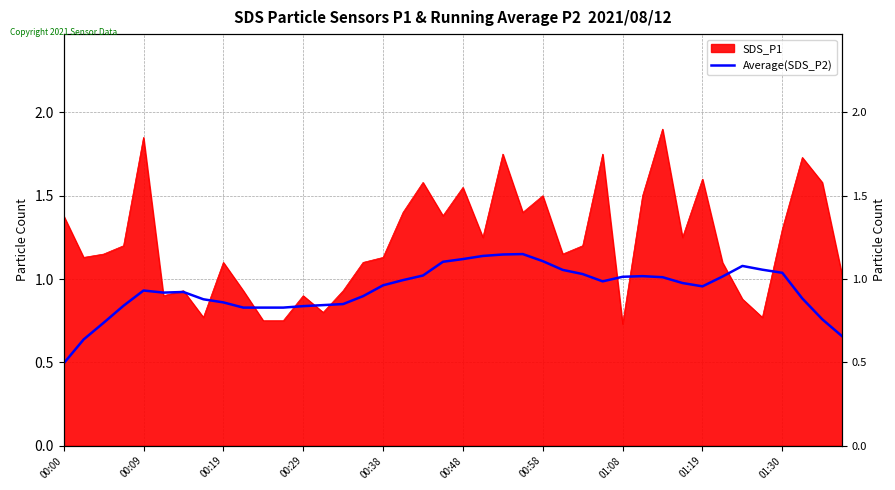

True or false: the data shows 0.3 at 14.

False